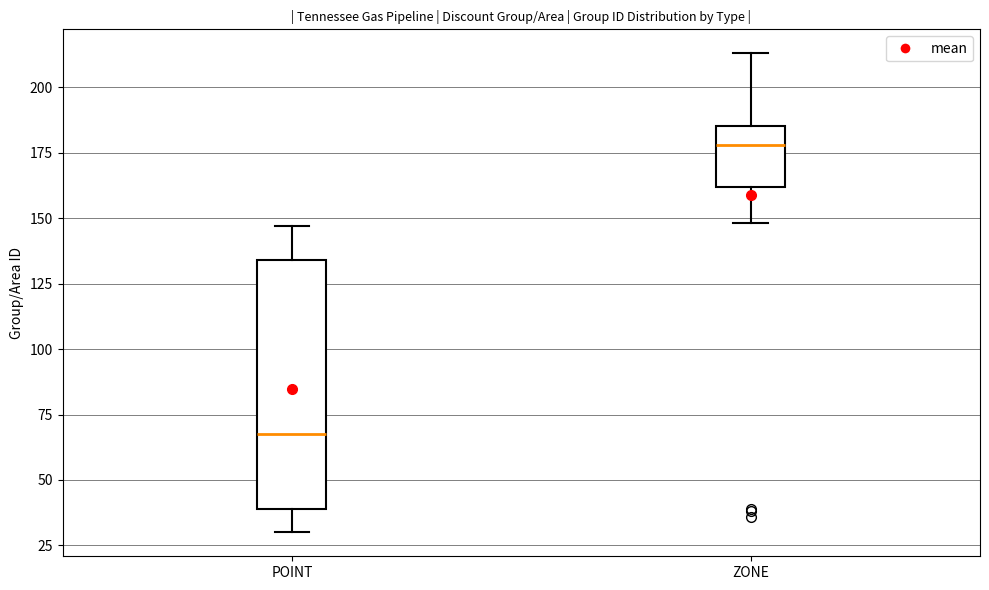

Which box's median line is the lowest?

POINT